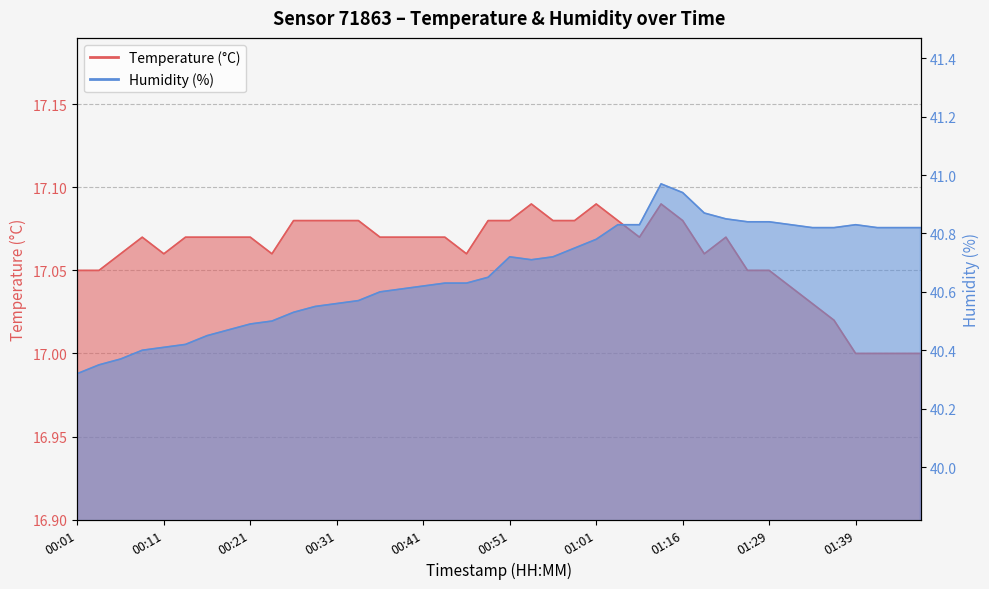

What is the label of the 9th point from the left?

00:21